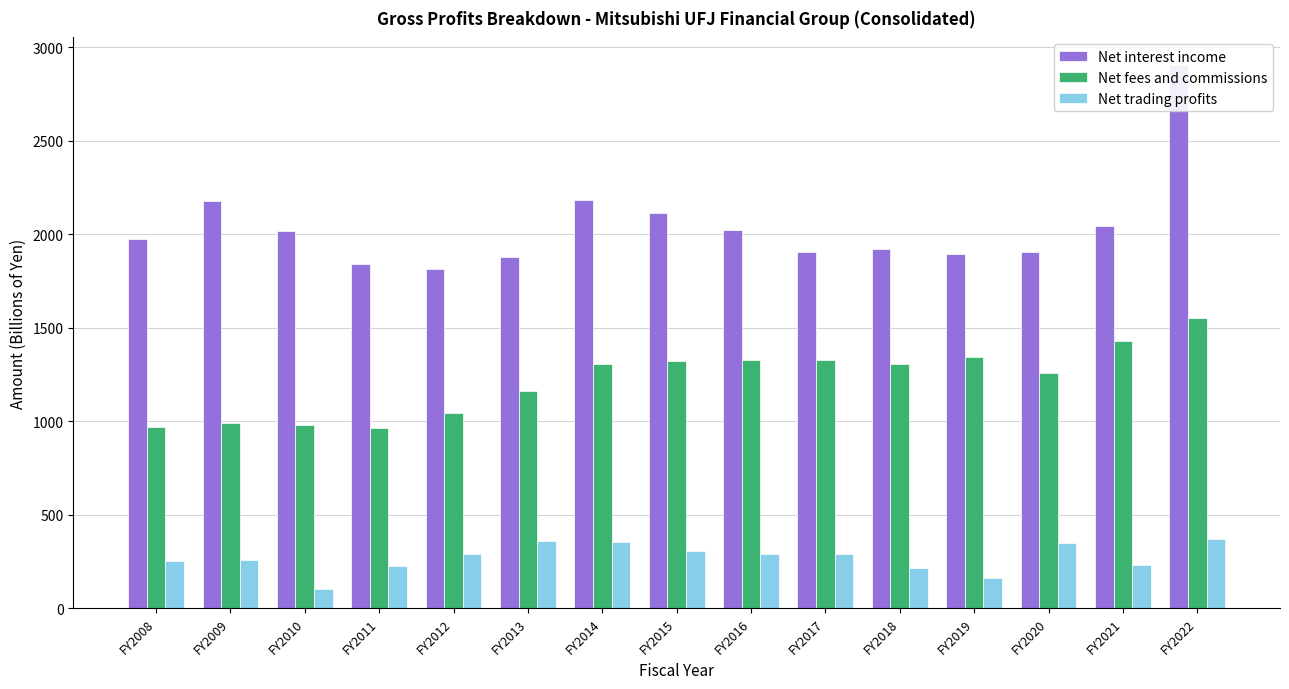

Rank the series by their average value, from lowest to highest.

Net trading profits, Net fees and commissions, Net interest income